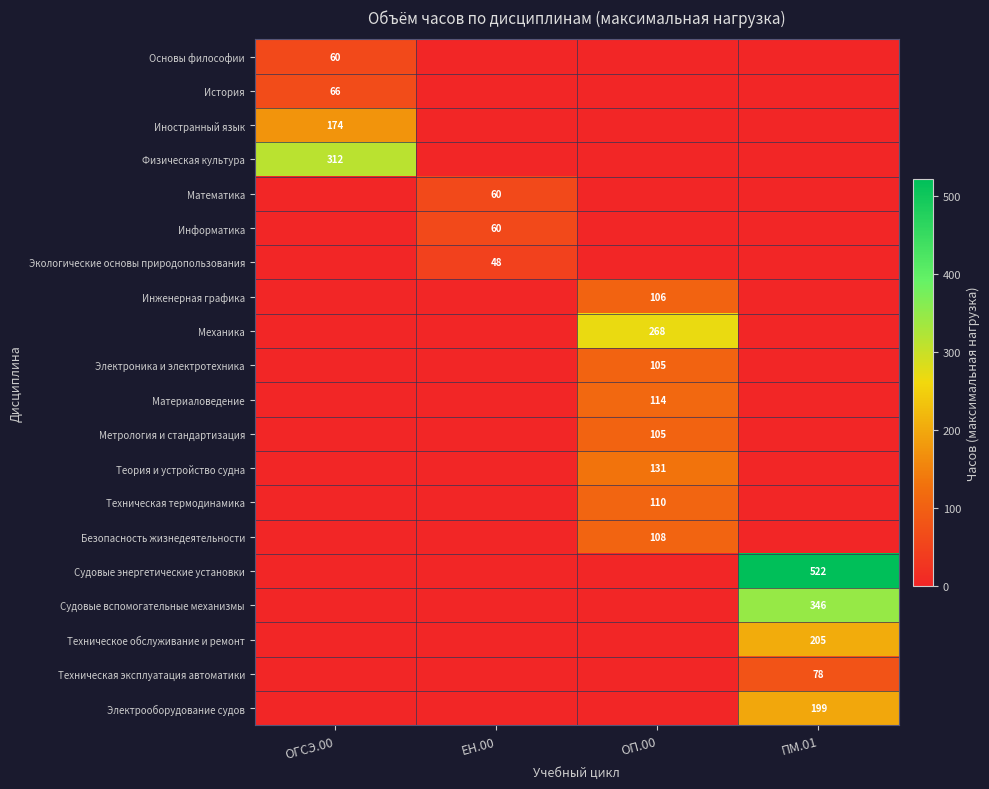

What is the difference between the maximum and minimum values in the Судовые энергетические установки series?

522